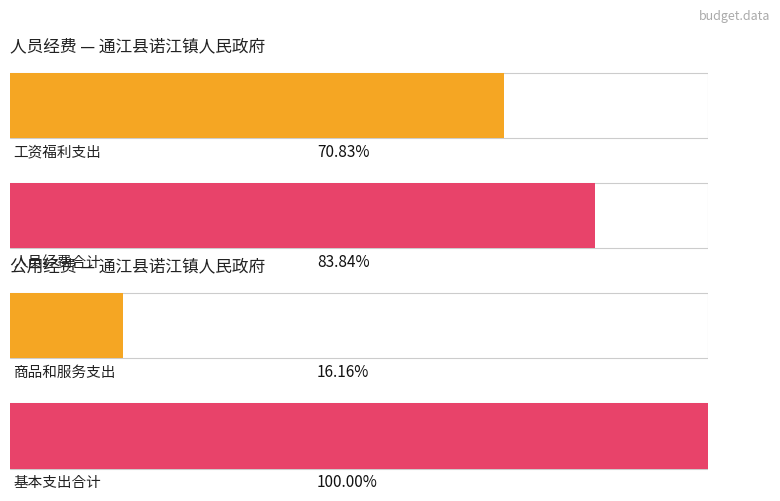

Which series has the widest spread of values?

工资福利支出